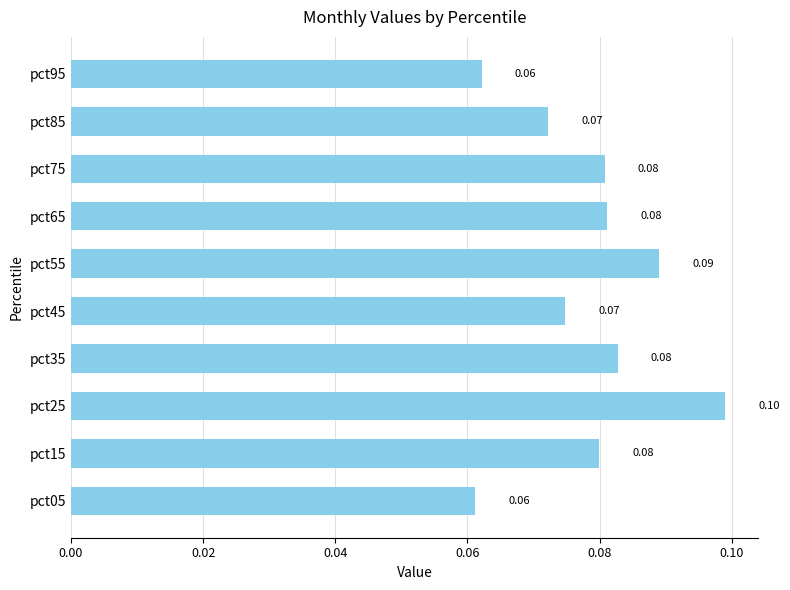

Which has a higher value, pct35 or pct25?

pct25